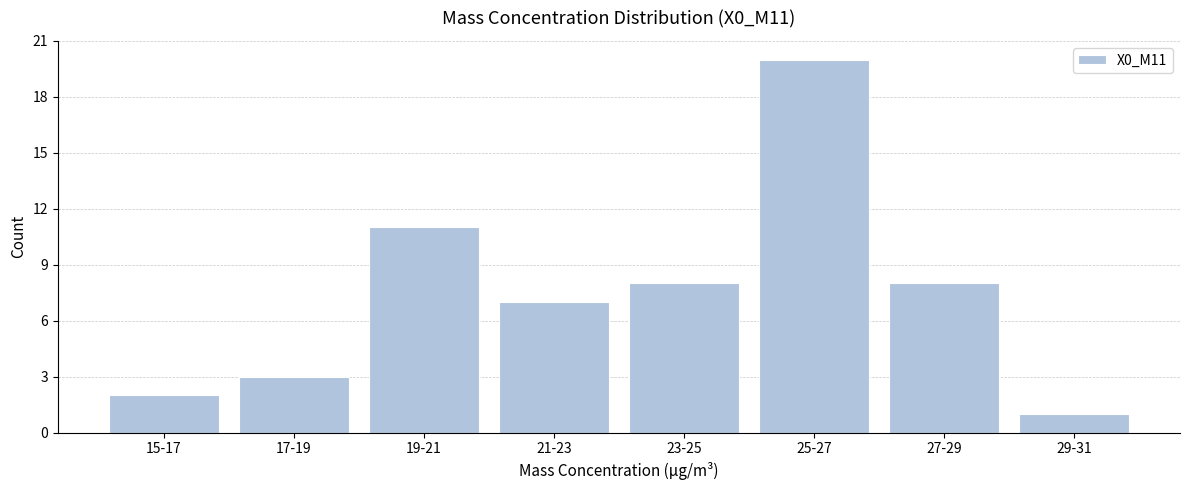

Reading left to right, extract all data points from this chart.

2	3	11	7	8	20	8	1